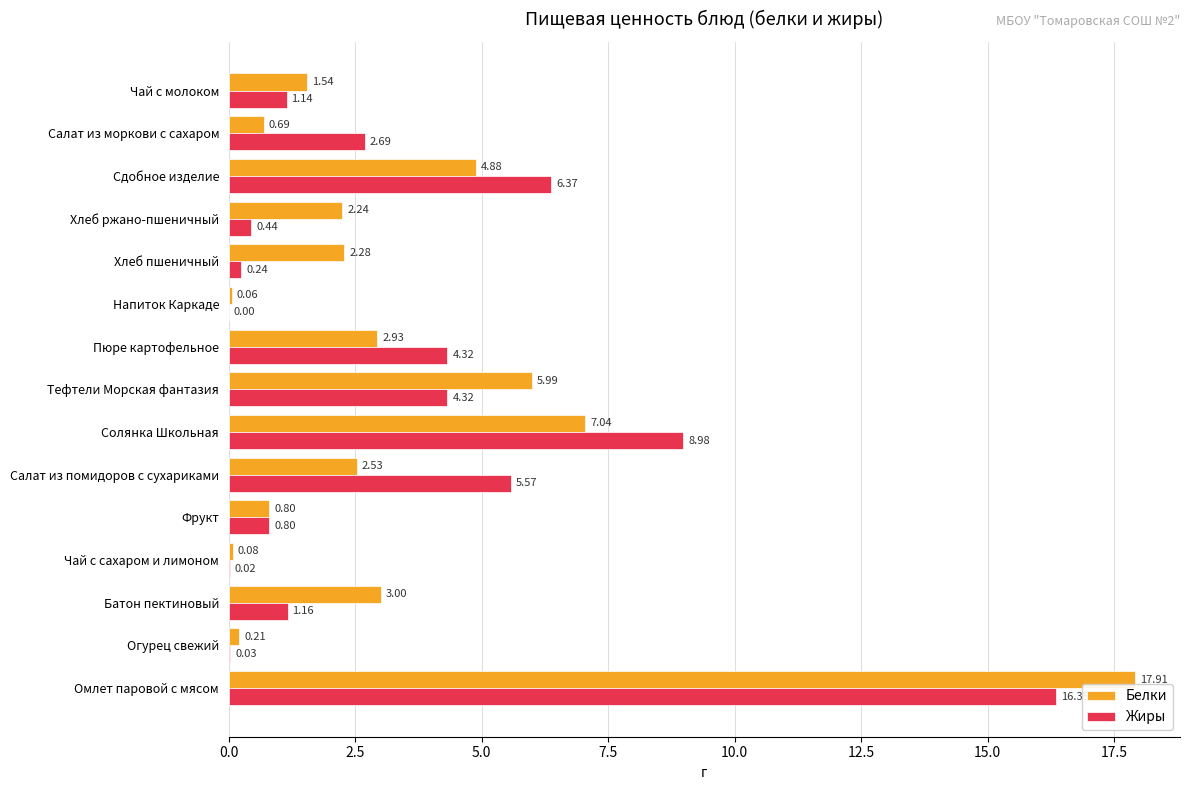

Which category has the highest value in the Жиры series?

Омлет паровой с мясом